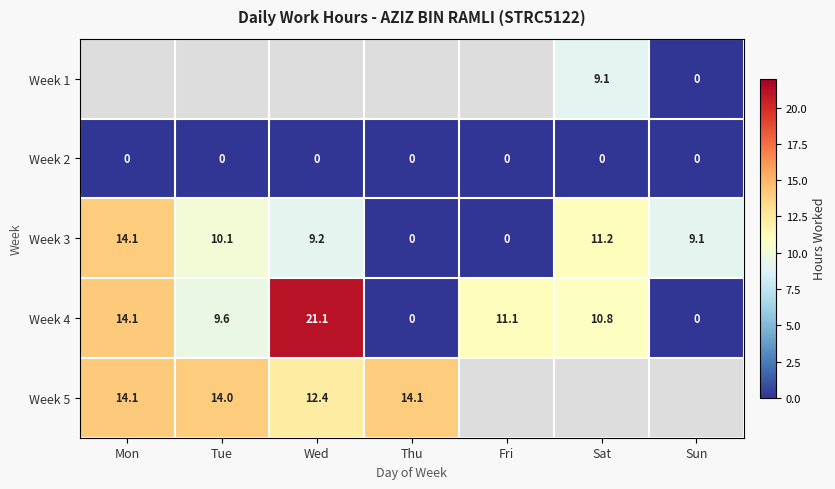

What is the highest value of the Week 4 series?

21.1